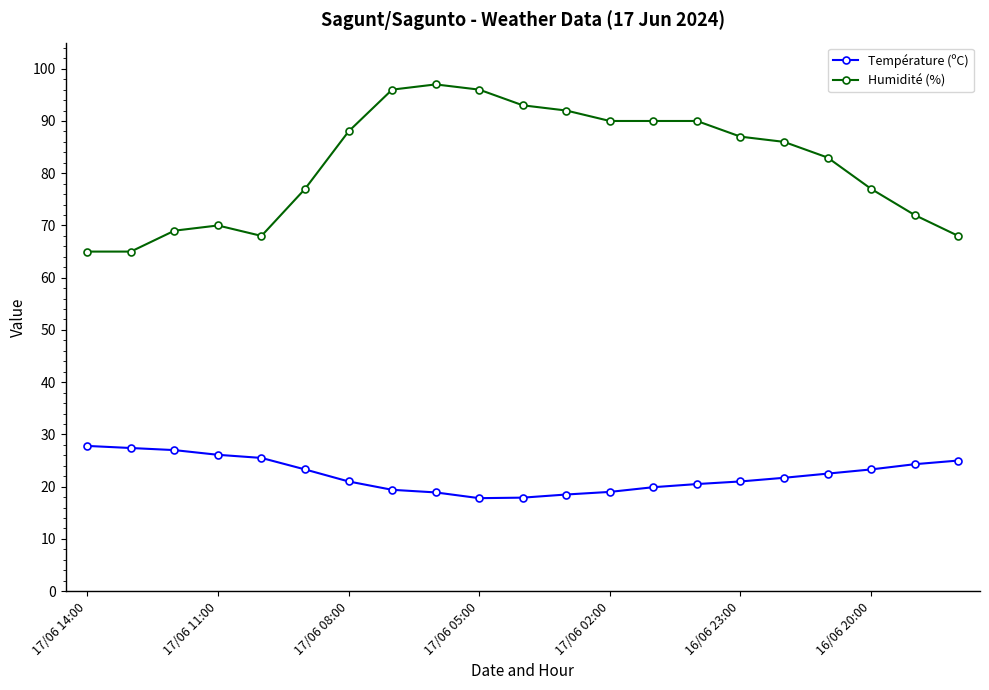

What is the value of the Température (ºC) point at the 20th from the left?

24.3